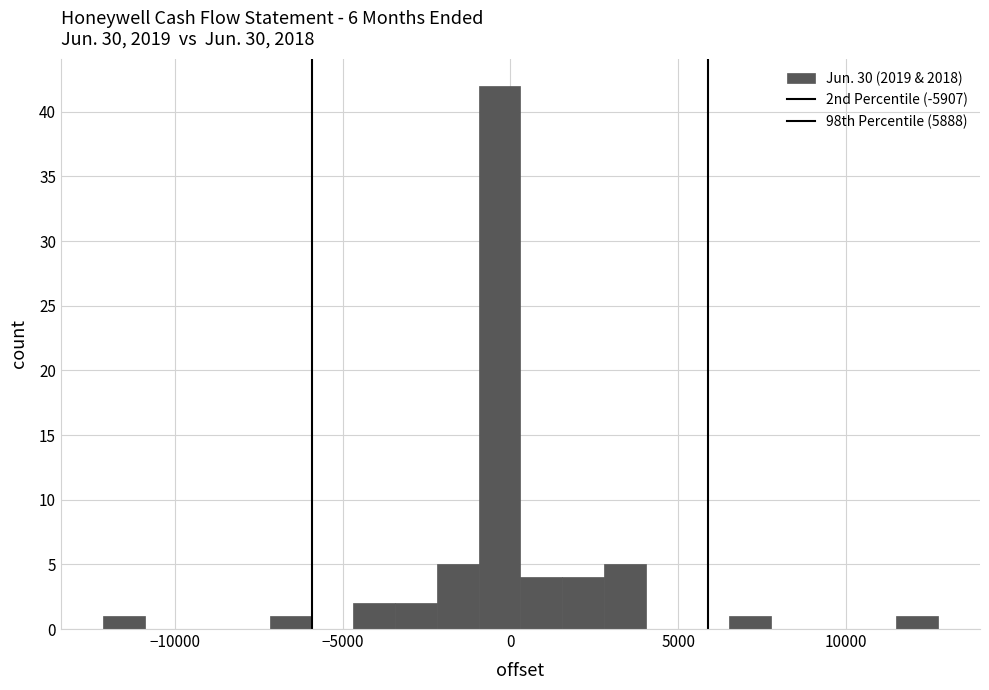

Around what value on the x-axis is the tallest bar? Give the approximate position of its centre, as read against the axis.

-500